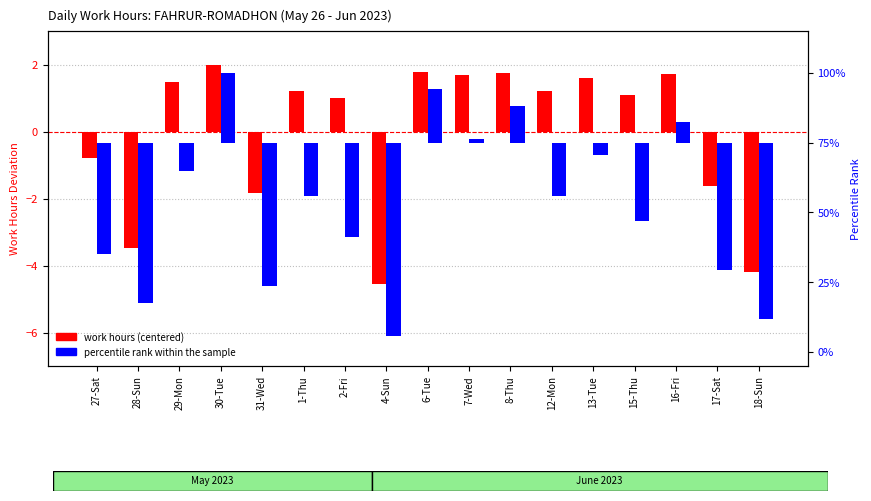

What is the label of the 12th bar from the left?

12-Mon